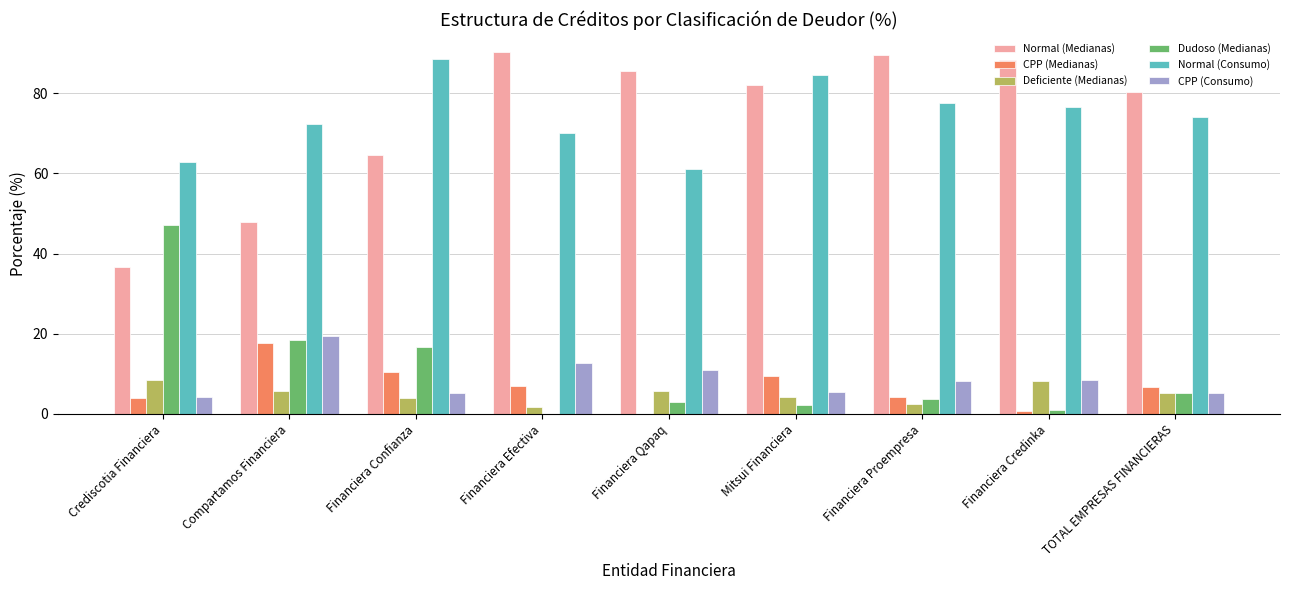

At which label is Dudoso (Medianas) closest to 23?

Compartamos Financiera